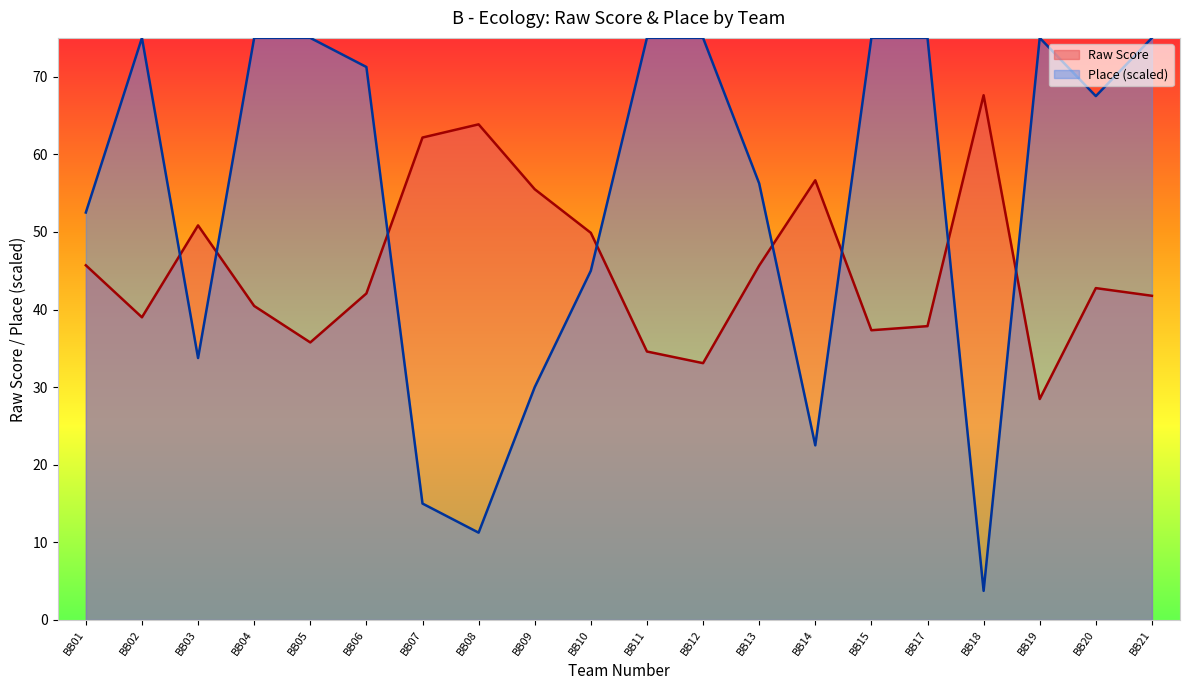

Reading left to right, list all the values displayed in this chart.

Raw Score: BB01=45.7	BB02=39.0	BB03=50.8	BB04=40.5	BB05=35.8	BB06=42.1	BB07=62.2	BB08=63.9	BB09=55.5	BB10=49.9	BB11=34.6	BB12=33.1	BB13=45.7	BB14=56.6	BB15=37.3	BB17=37.9	BB18=67.6	BB19=28.5	BB20=42.8	BB21=41.8
Place: BB01=52.5	BB02=75.0	BB03=33.8	BB04=75.0	BB05=75.0	BB06=71.2	BB07=15.0	BB08=11.2	BB09=30.0	BB10=45.0	BB11=75.0	BB12=75.0	BB13=56.2	BB14=22.5	BB15=75.0	BB17=75.0	BB18=3.8	BB19=75.0	BB20=67.5	BB21=75.0